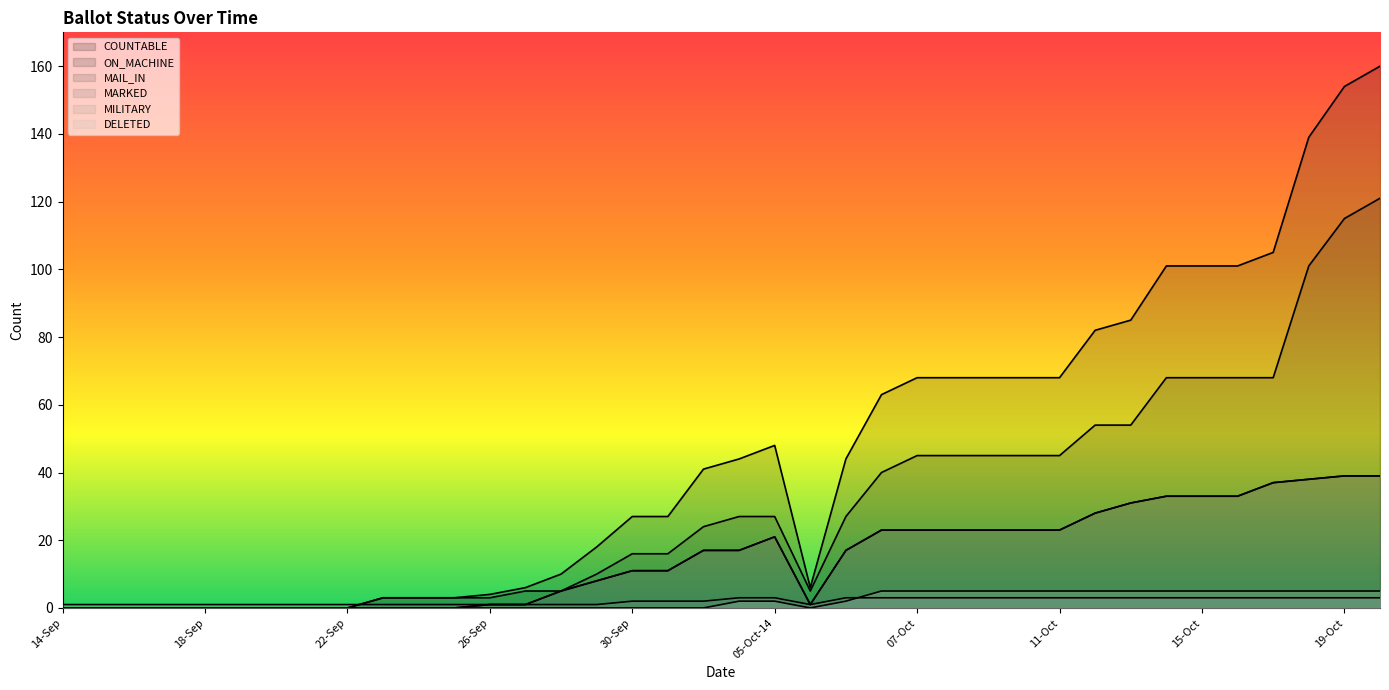

What is the label of the 4th point from the left?

17-Sep